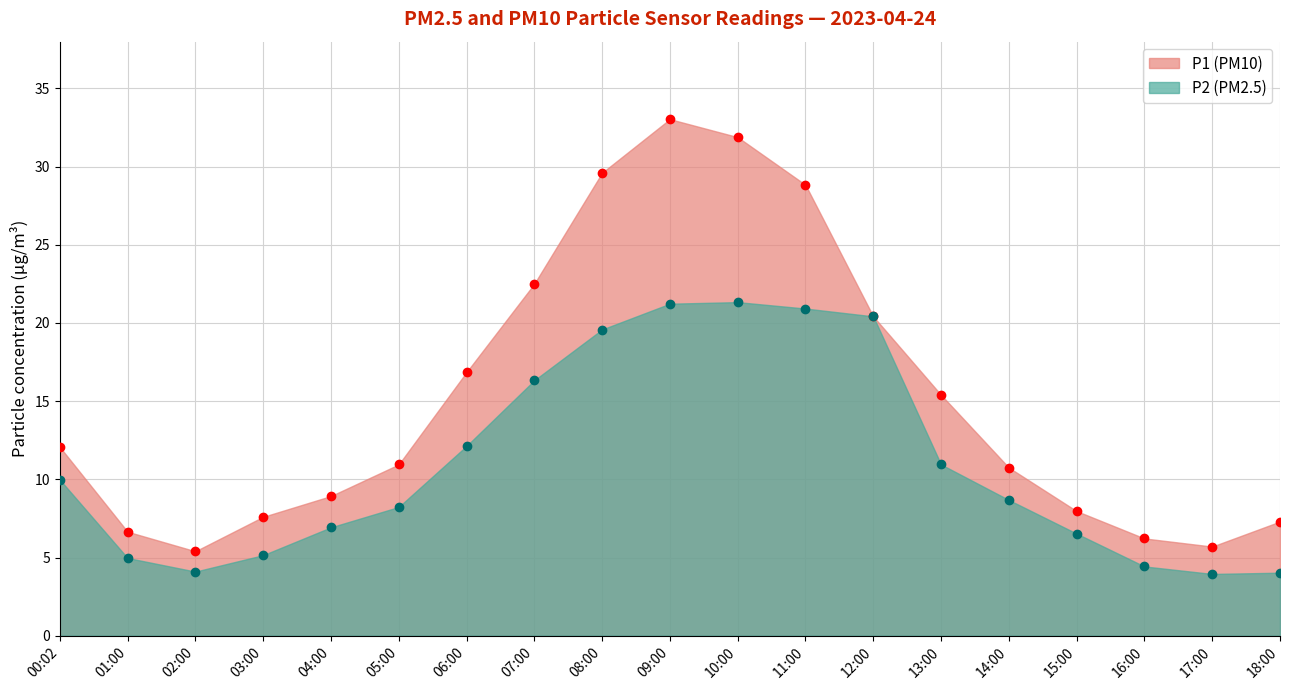

Reading left to right, what are all the values shown in this chart?

P1: 00:02=12.1	01:00=6.7	02:00=5.4	03:00=7.6	04:00=8.9	05:00=10.9	06:00=16.9	07:00=22.5	08:00=29.6	09:00=33.0	10:00=31.9	11:00=28.8	12:00=20.4	13:00=15.4	14:00=10.8	15:00=8.0	16:00=6.2	17:00=5.7	18:00=7.3
P2: 00:02=10.0	01:00=5.0	02:00=4.1	03:00=5.2	04:00=6.9	05:00=8.2	06:00=12.1	07:00=16.3	08:00=19.6	09:00=21.2	10:00=21.3	11:00=20.9	12:00=20.4	13:00=10.9	14:00=8.7	15:00=6.5	16:00=4.4	17:00=4.0	18:00=4.0